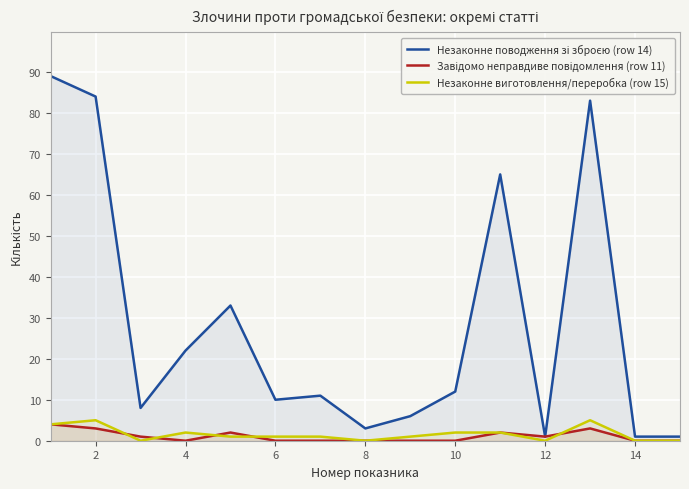

True or false: Незаконне поводження зі зброєю (row 14) and Завідомо неправдиве повідомлення (row 11) intersect in this chart.

False